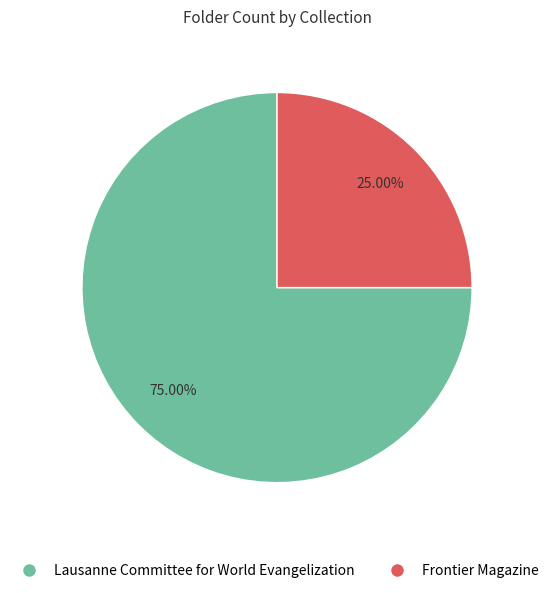

Is it true that Lausanne Committee for World Evangelization is 87% of the pie?

False